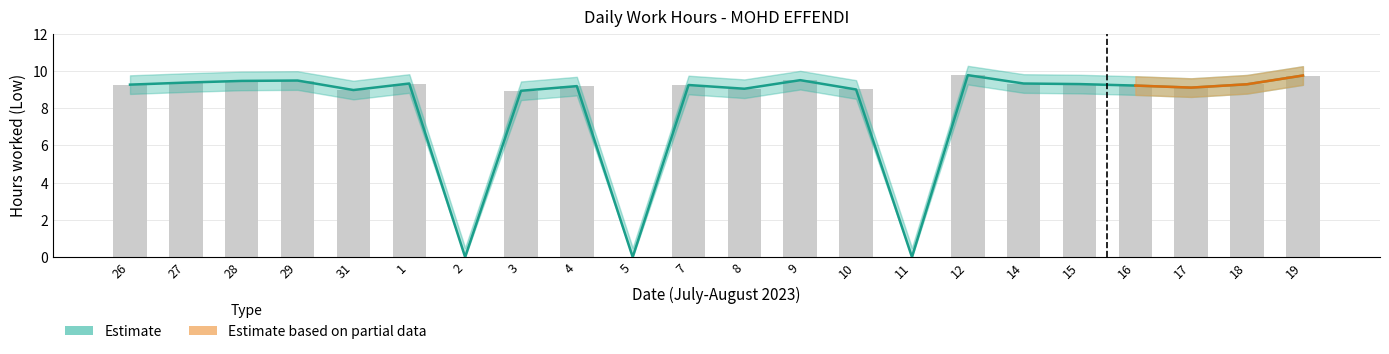

Does the chart contain any negative values?

No